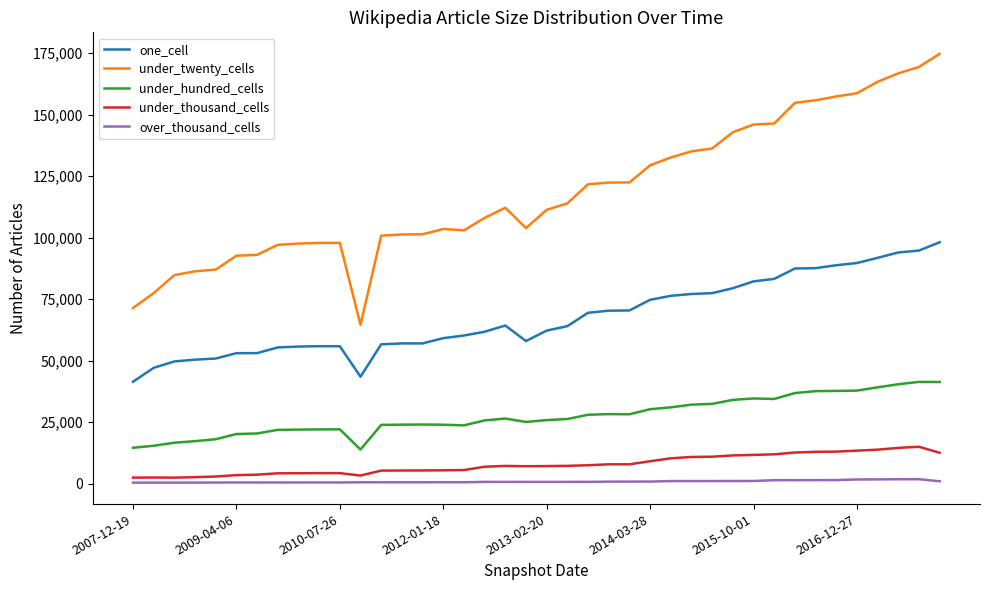

True or false: under_twenty_cells and over_thousand_cells cross at least once.

False